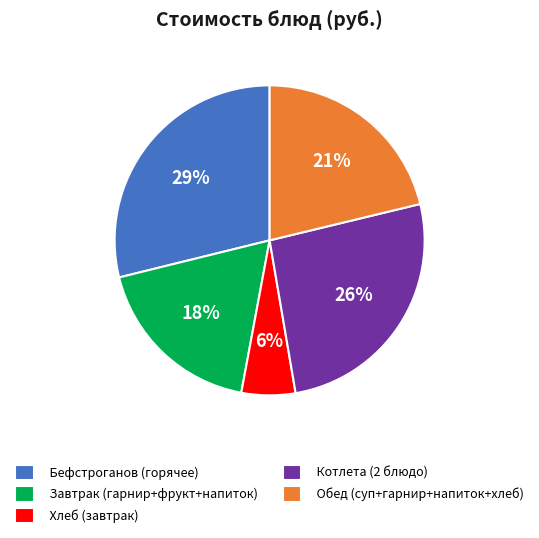

To the nearest percent, what portion does Завтрак (гарнир+фрукт+напиток) represent?

18%